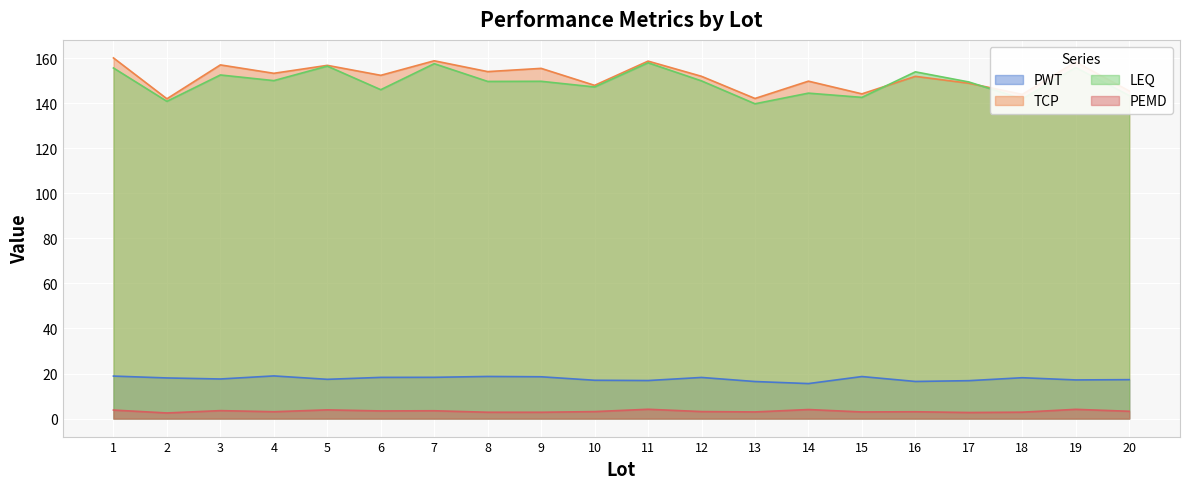

Reading left to right, transcribe all the data shown in this chart.

PWT: 1=18.9	2=18.0	3=17.6	4=18.9	5=17.4	6=18.3	7=18.3	8=18.7	9=18.6	10=17.0	11=16.9	12=18.2	13=16.4	14=15.5	15=18.6	16=16.5	17=16.8	18=18.1	19=17.1	20=17.3
TCP: 1=160.1	2=142.0	3=157.0	4=153.3	5=156.8	6=152.4	7=158.9	8=154.1	9=155.5	10=148.0	11=158.7	12=152.0	13=142.1	14=149.8	15=144.2	16=152.0	17=148.9	18=143.9	19=158.4	20=145.4
LEQ: 1=155.7	2=140.9	3=152.6	4=150.1	5=156.5	6=146.0	7=157.6	8=149.7	9=149.8	10=147.2	11=158.0	12=149.9	13=139.8	14=144.5	15=142.6	16=154.0	17=149.5	18=142.0	19=155.9	20=143.4
PEMD: 1=3.8	2=2.5	3=3.5	4=3.0	5=3.9	6=3.4	7=3.5	8=2.8	9=2.8	10=3.1	11=4.1	12=3.1	13=2.9	14=4.0	15=2.9	16=3.0	17=2.7	18=2.8	19=4.1	20=3.2